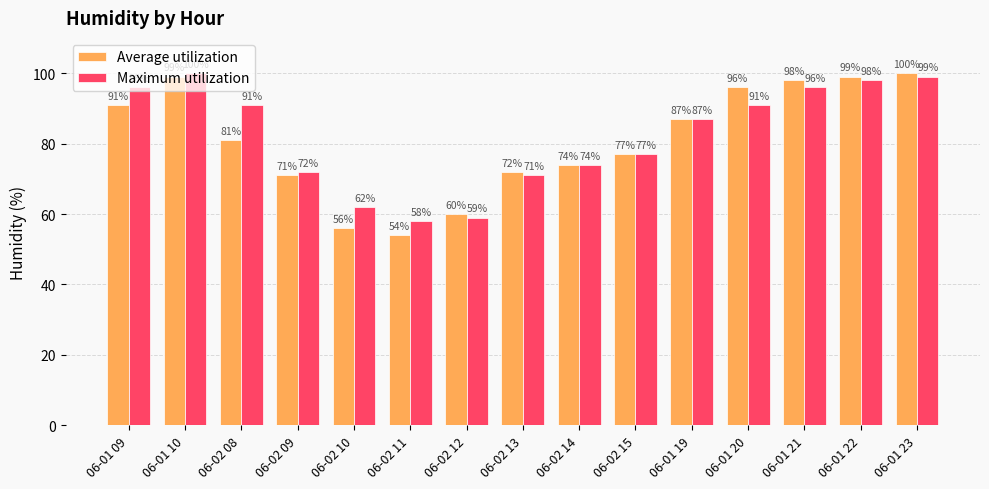

What is the lowest value of the Maximum utilization series?

58